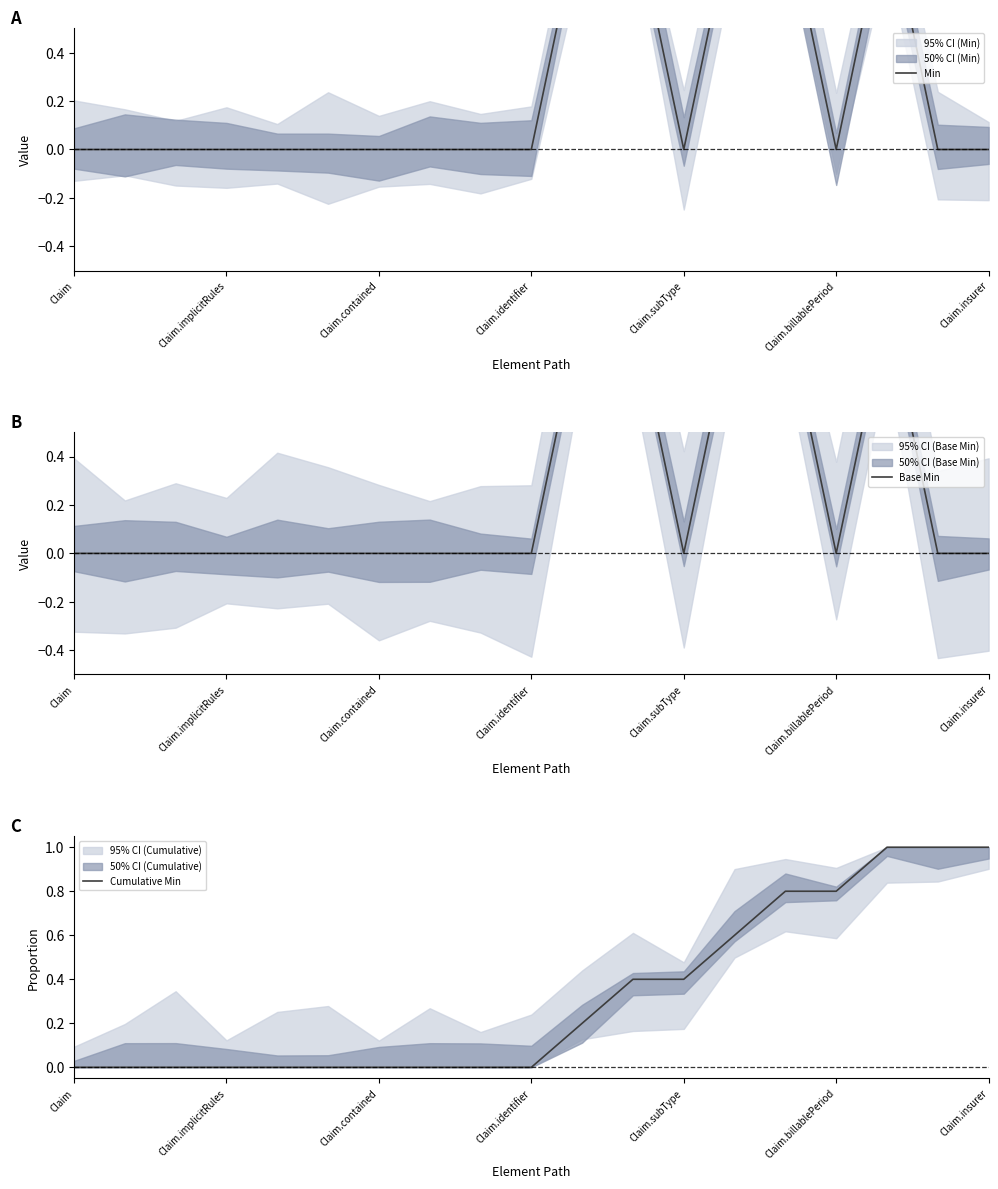

Does the chart display data point markers on the line(s)?

No